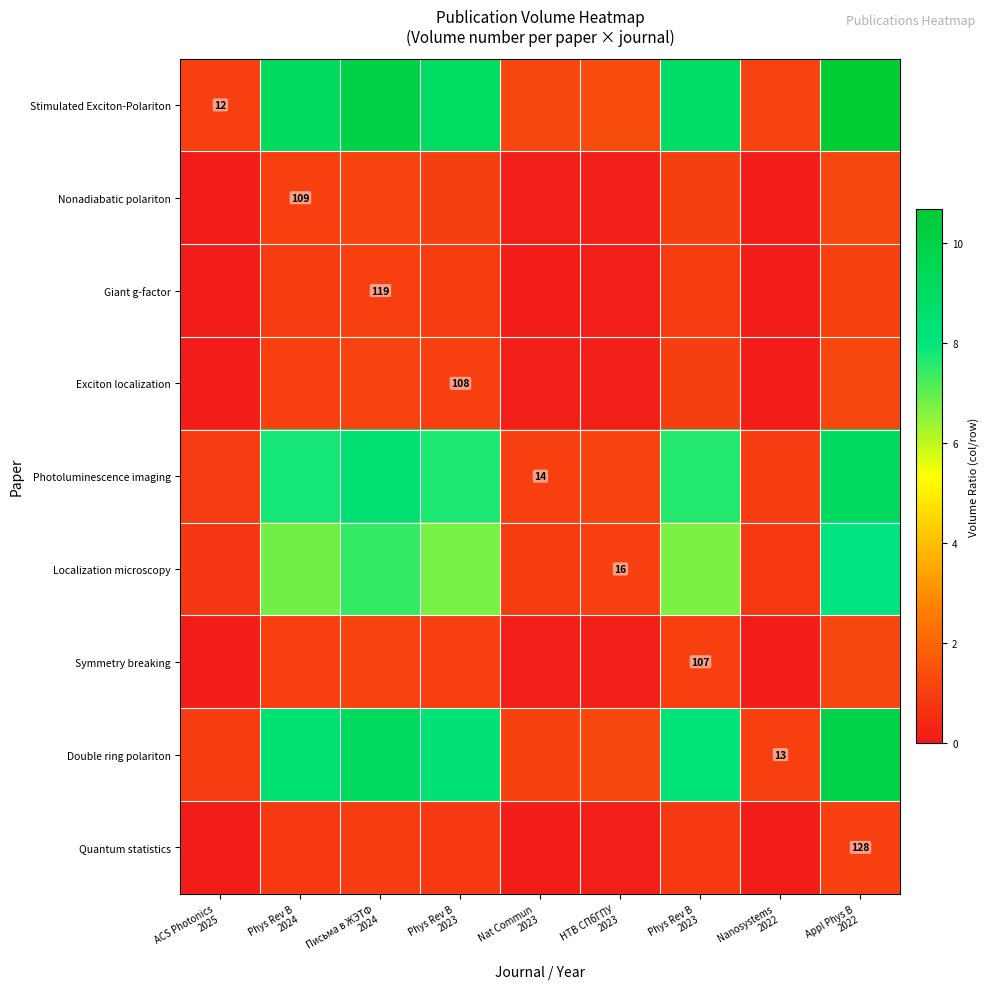

What is the difference between the highest and lowest values at Phys Rev B
2023?

8.2